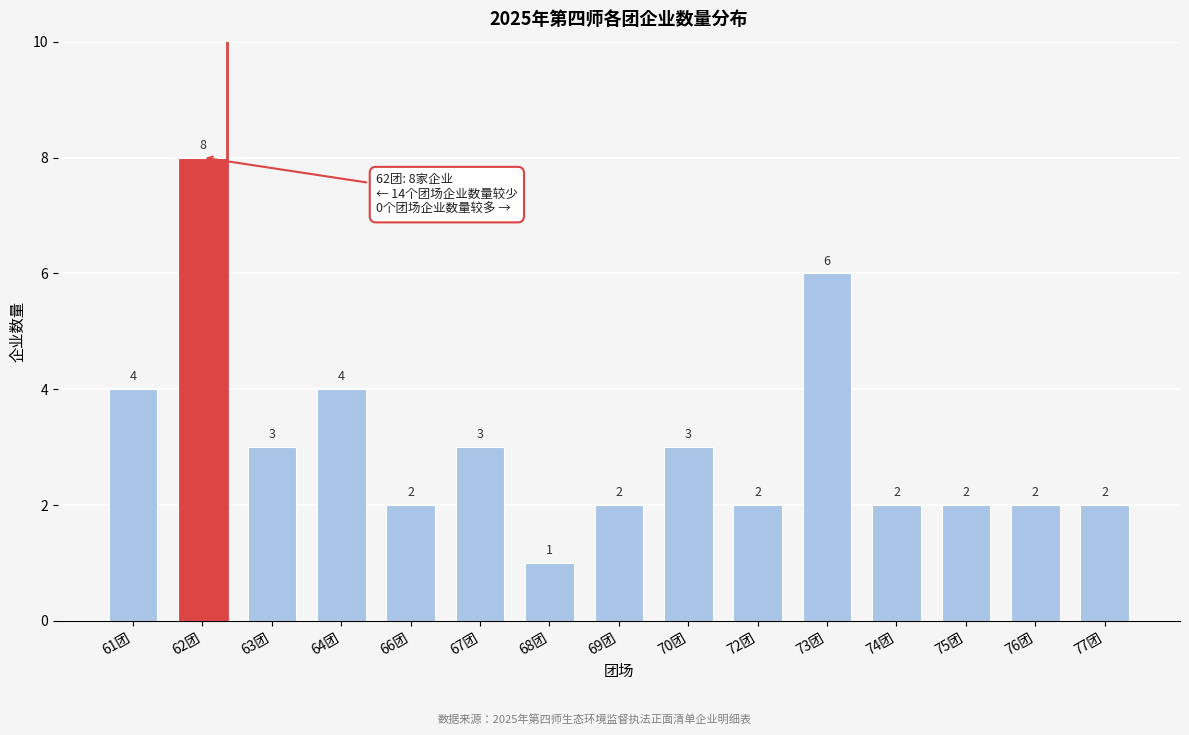

Reading left to right, extract all data points from this chart.

61团=4	62团=8	63团=3	64团=4	66团=2	67团=3	68团=1	69团=2	70团=3	72团=2	73团=6	74团=2	75团=2	76团=2	77团=2